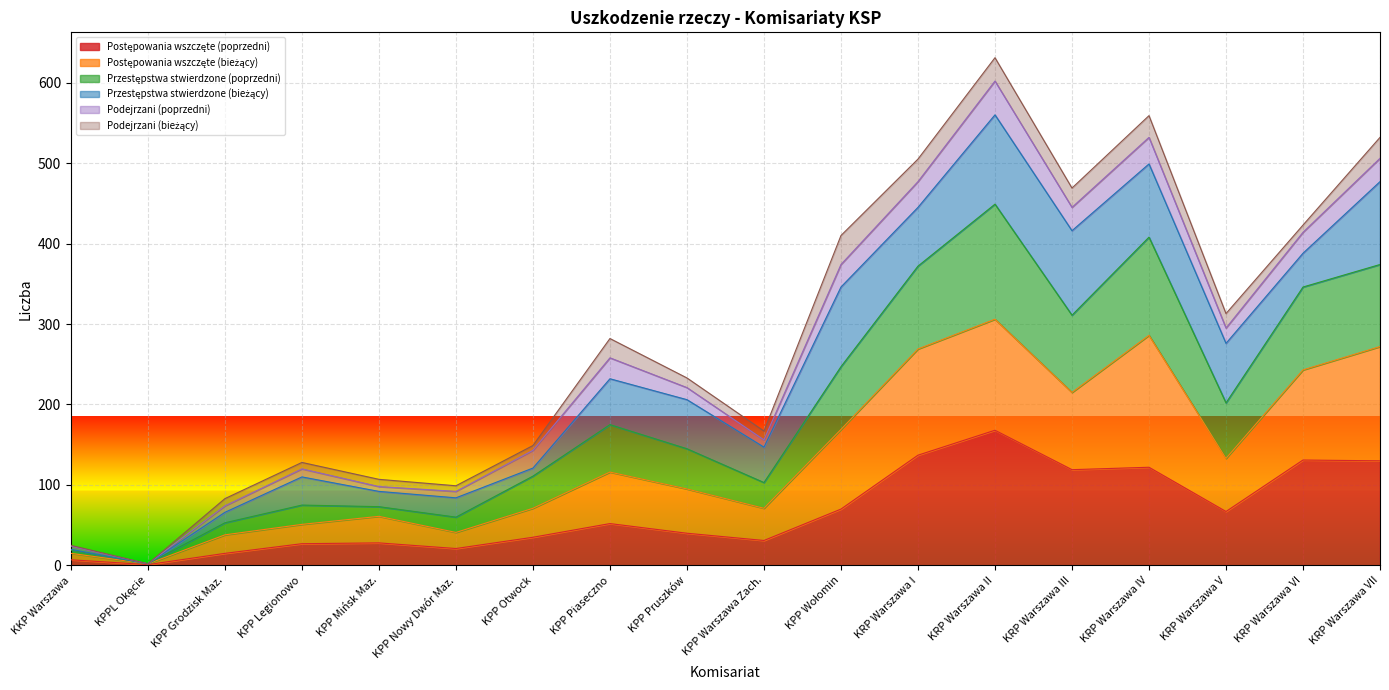

What is the sum of the Postępowania wszczęte (poprzedni) values at KRP Warszawa V and KPP Pruszków?

107